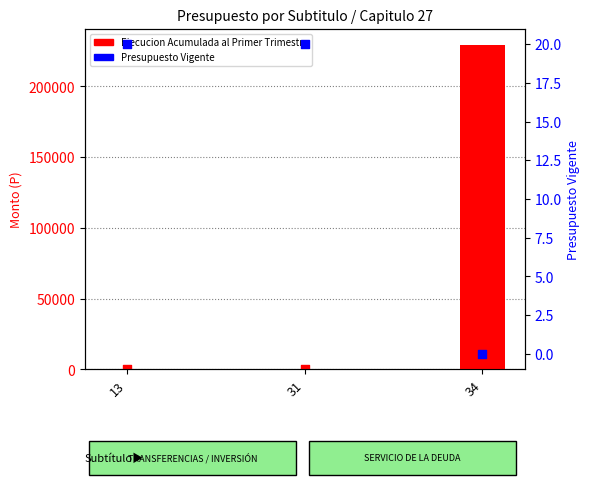

Which series has the largest Y range (max minus min)?

Ejecucion Acumulada al Primer Trimestre